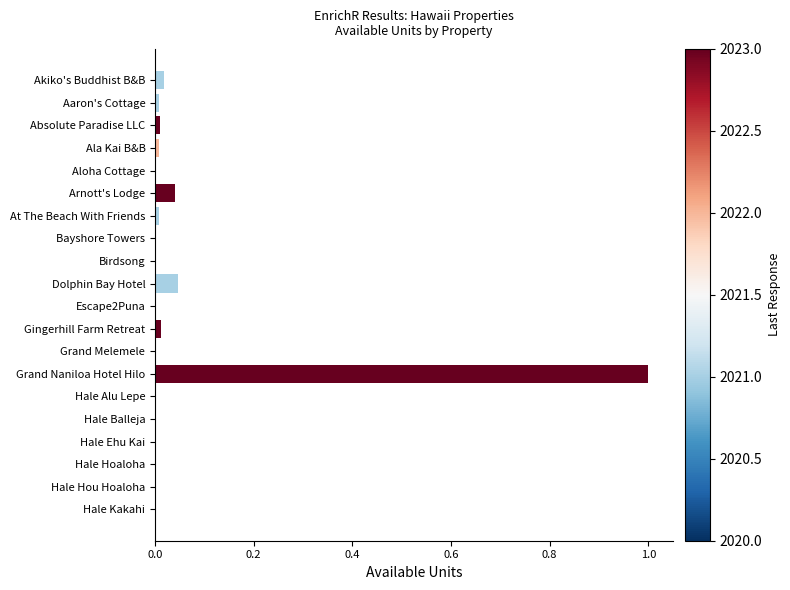

What is the maximum value shown in the chart?

1.0